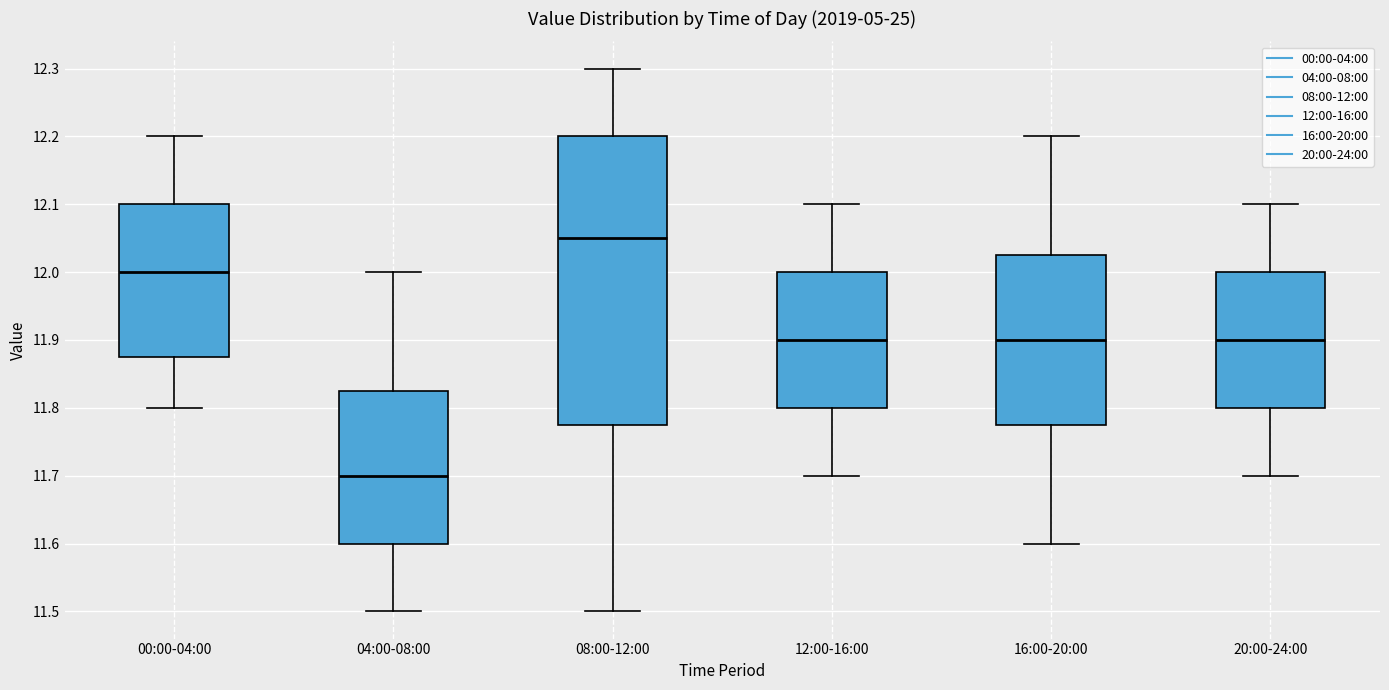

Which box has the lowest median line?

04:00-08:00